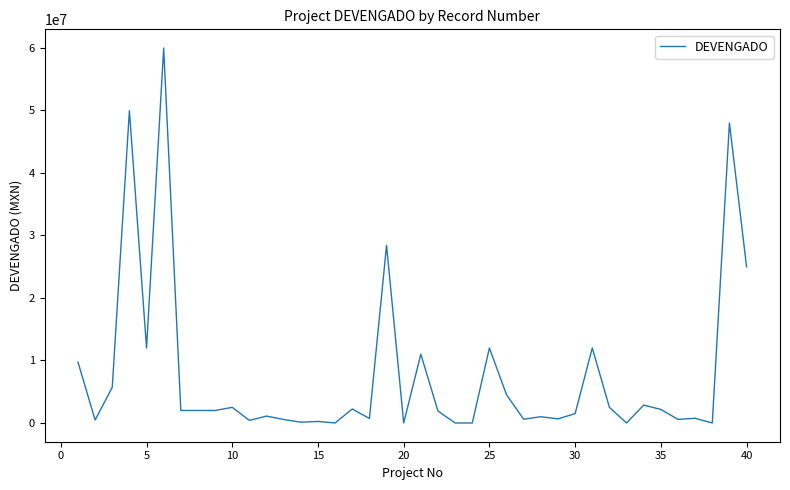

What is the greatest value displayed?

59978765.9